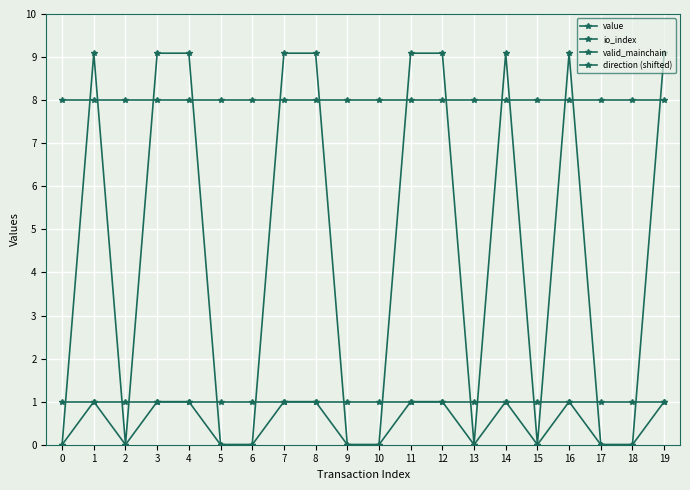

Between 8 and 13, which series saw the biggest shift?

value